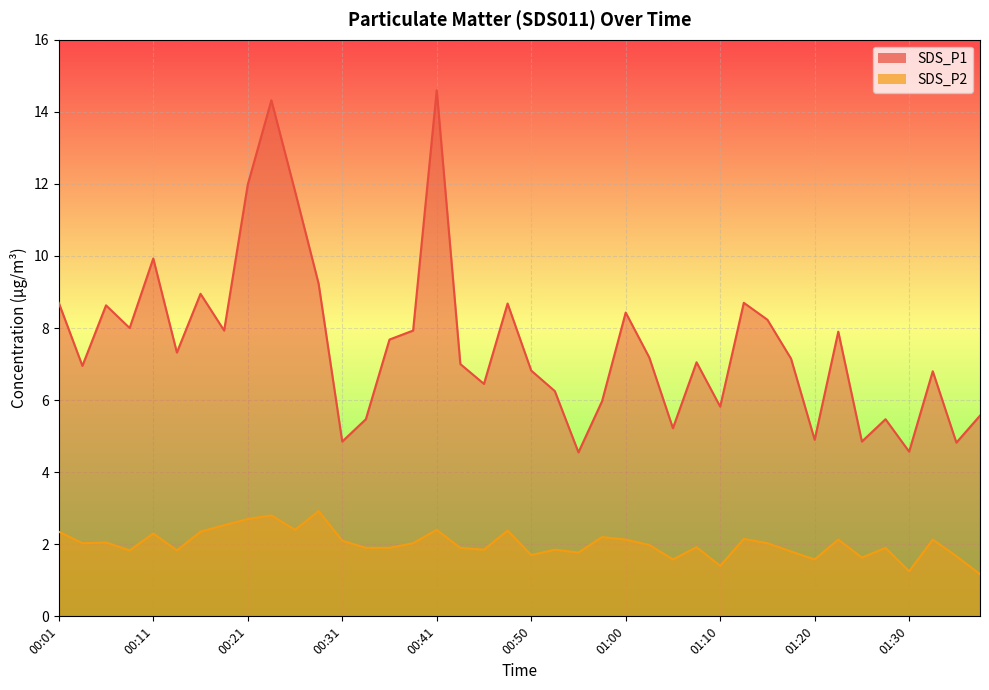

The SDS_P1 series shows 4.9 at 00:08. True or false?

False